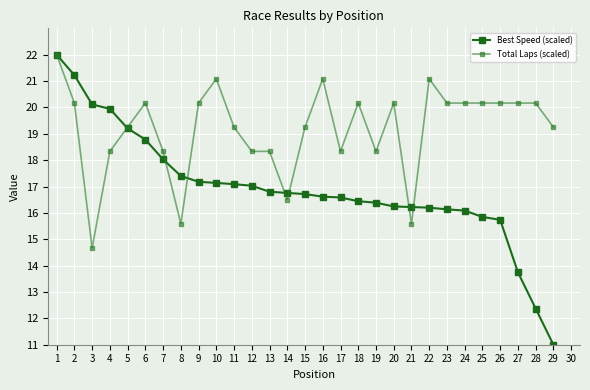

List the series in order of their overall mean, highest first.

Total Laps (scaled), Best Speed (scaled)